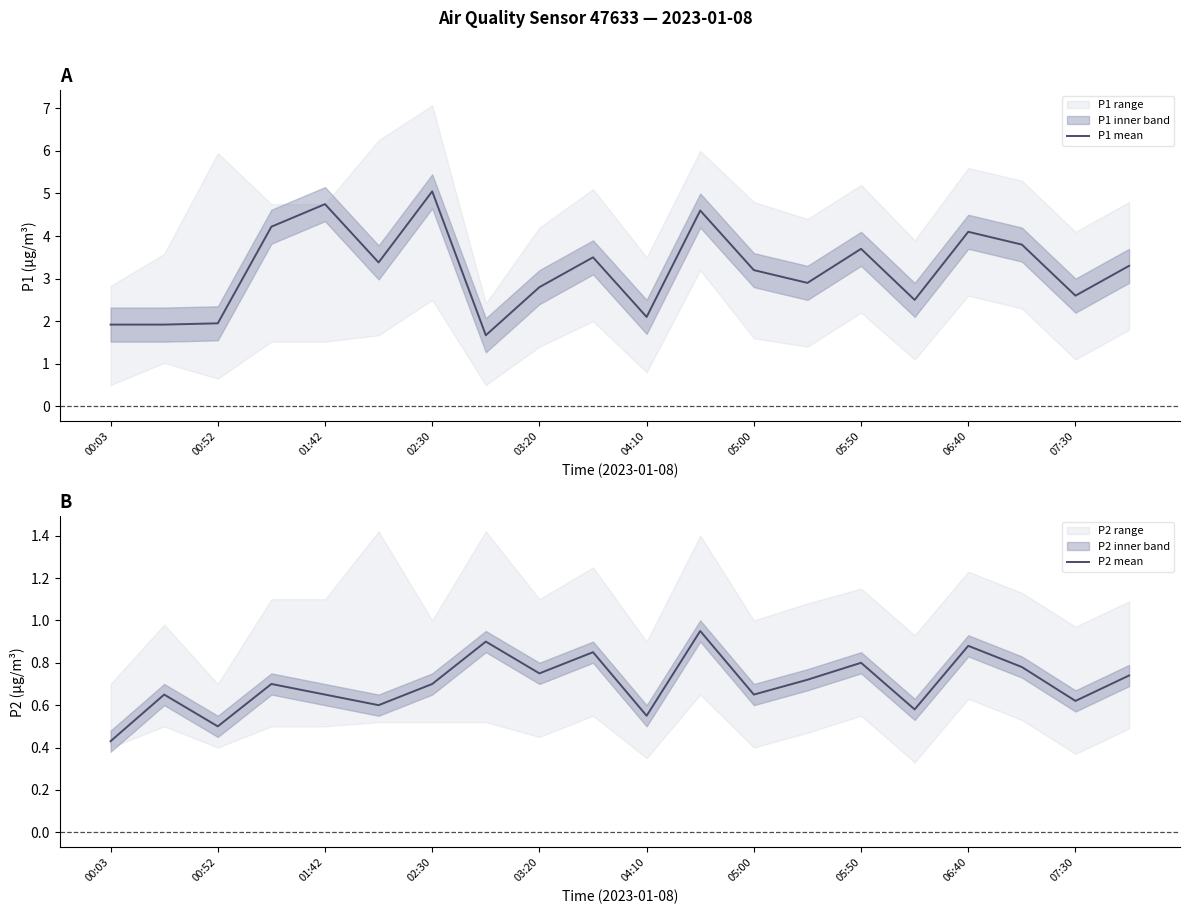

The P1 mean series shows 0.8 at 06:40. True or false?

False